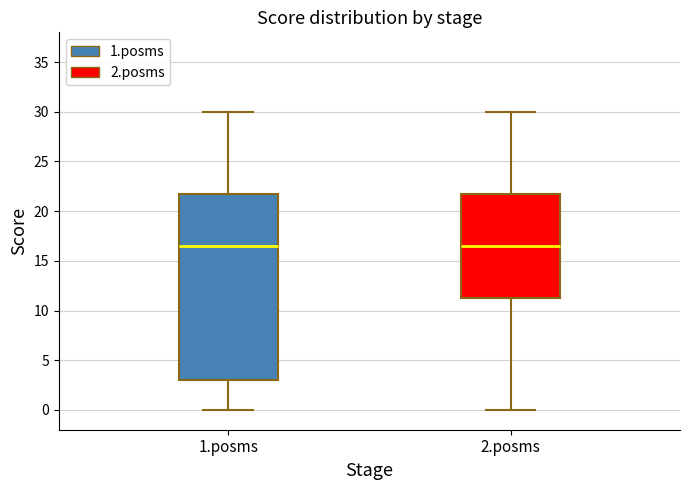

Reading left to right, read every box against the y-axis: the position of its median line, the range the box covers, and the ends of its whiskers. The values are not printed on the chart, so give them approximately, as read against the axis.

1.posms: median 16.5, box 3.0 to 22.0, whiskers 0.0 to 30.0
2.posms: median 16.5, box 11.5 to 22.0, whiskers 0.0 to 30.0